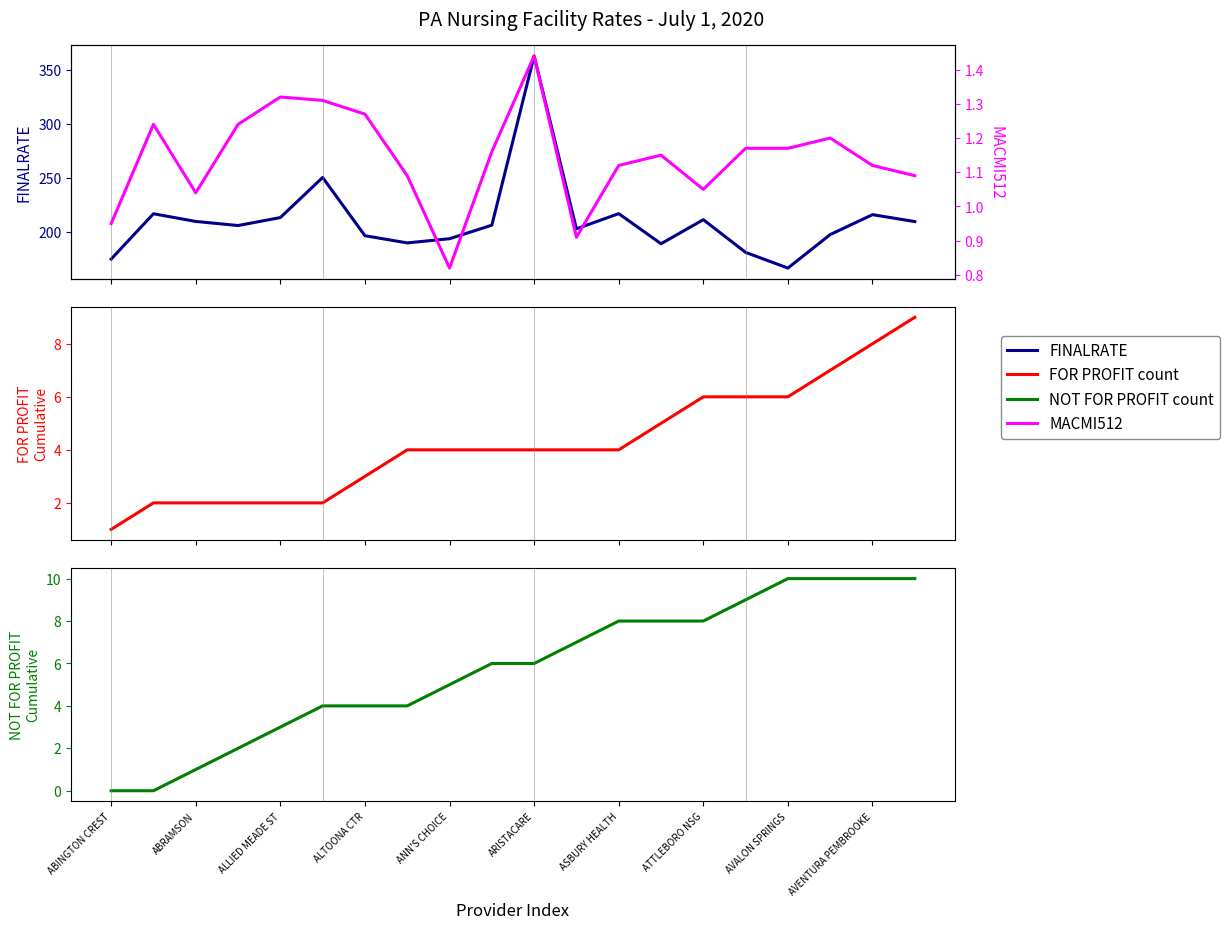

Rank the categories by FOR PROFIT count value from highest to lowest.

19, 18, 17, 14, 15, 16, 13, ATTLEBORO NSG, AVALON SPRINGS, AVENTURA PEMBROOKE, 10, 11, 12, ASBURY HEALTH, ABRAMSON, ALLIED MEADE ST, ALTOONA CTR, ANN'S CHOICE, ARISTACARE, ABINGTON CREST